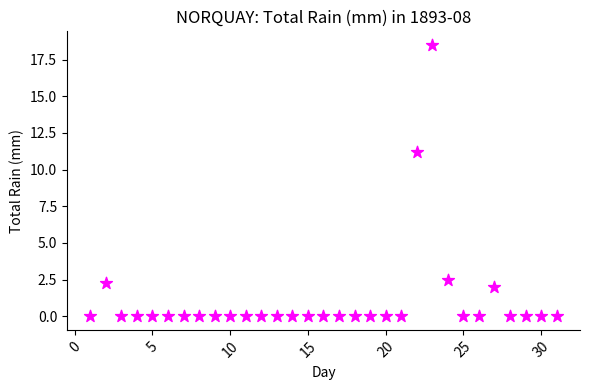

What Y value in the scatter plot is closest to 9?

11.2